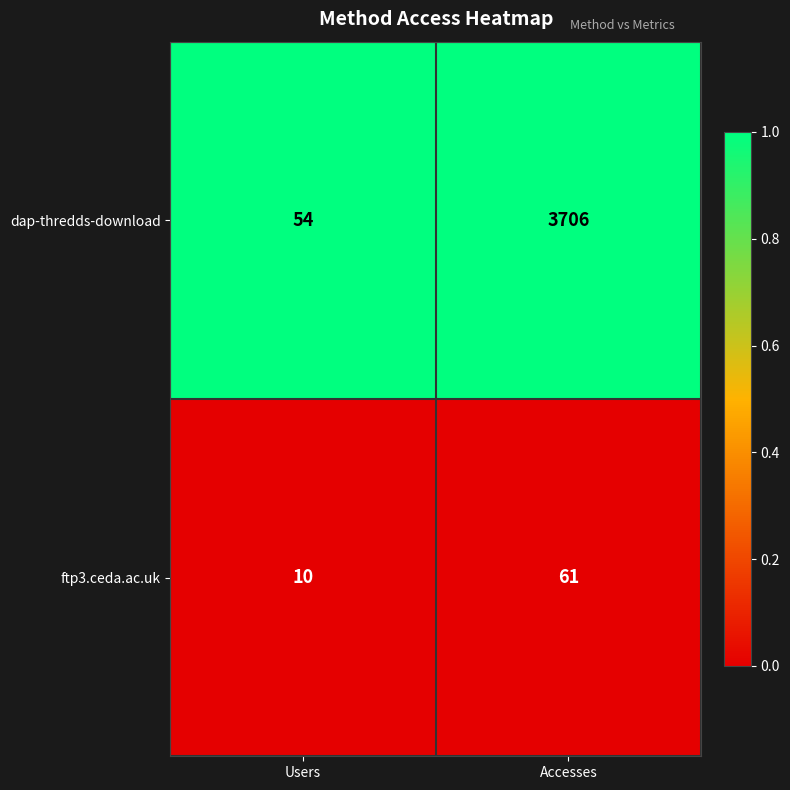

Reading left to right, what are all the values shown in this chart?

dap-thredds-download: Users=54	Accesses=3706
ftp3.ceda.ac.uk: Users=10	Accesses=61